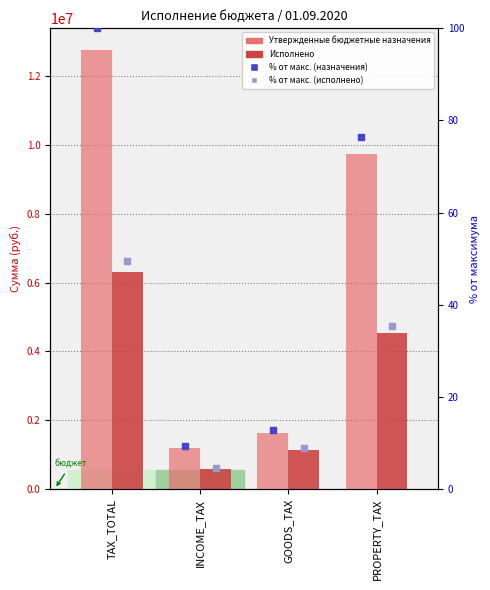

What is the total value across all series at TAX_TOTAL?

19062771.6